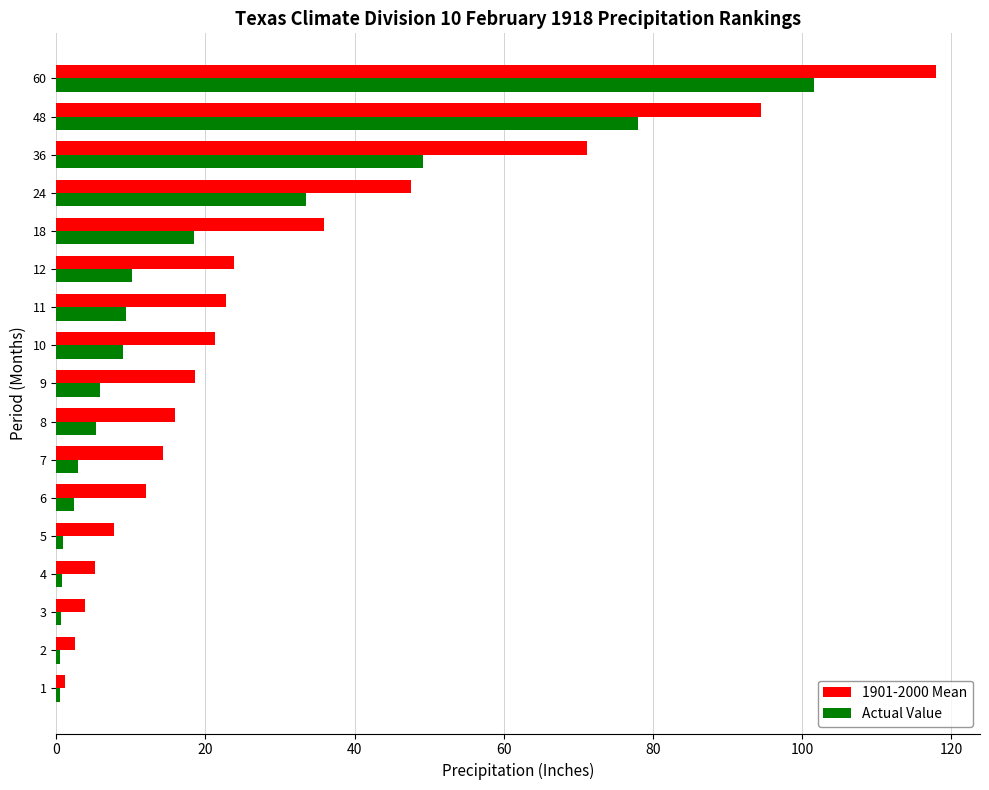

List the series in order of their overall mean, lowest first.

Actual Value, 1901-2000 Mean